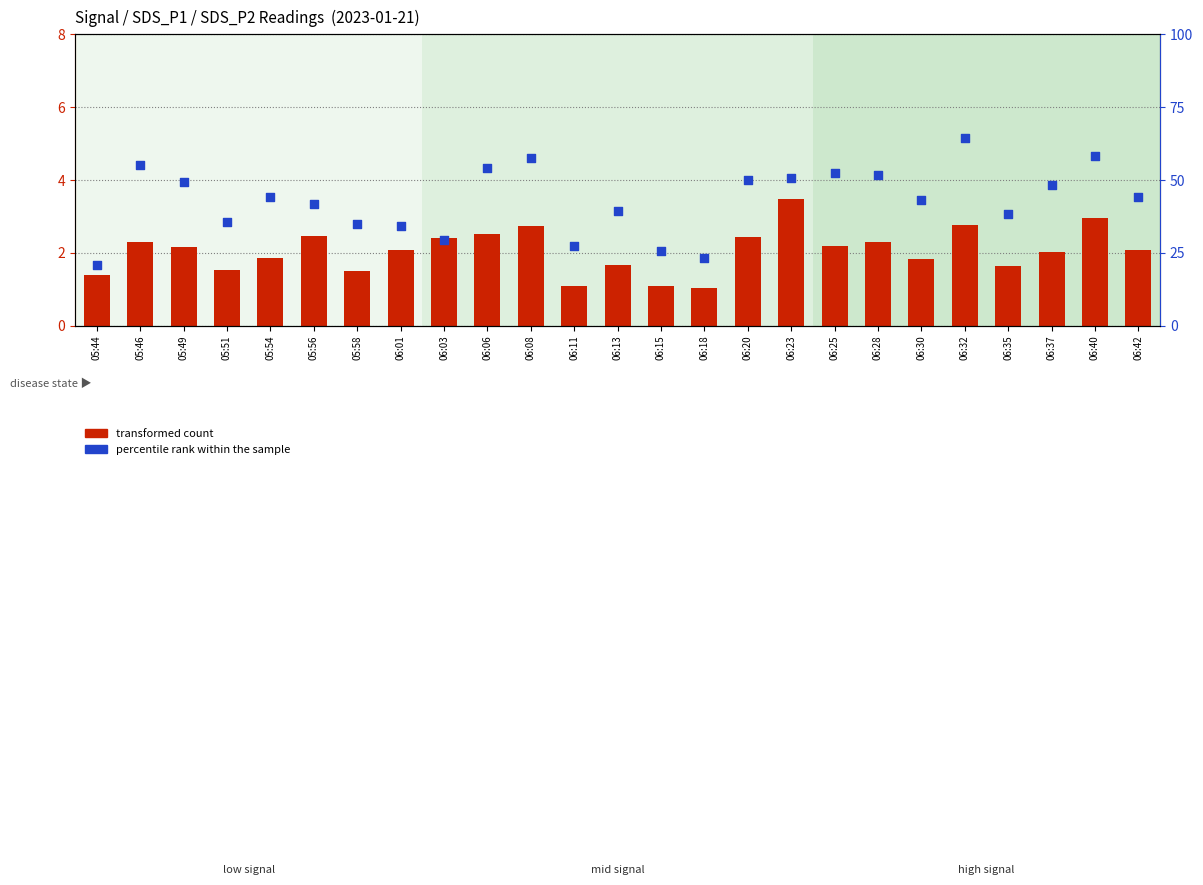

Is the value of percentile rank within the sample at 06:15 greater than the value of transformed count at 06:23?

Yes